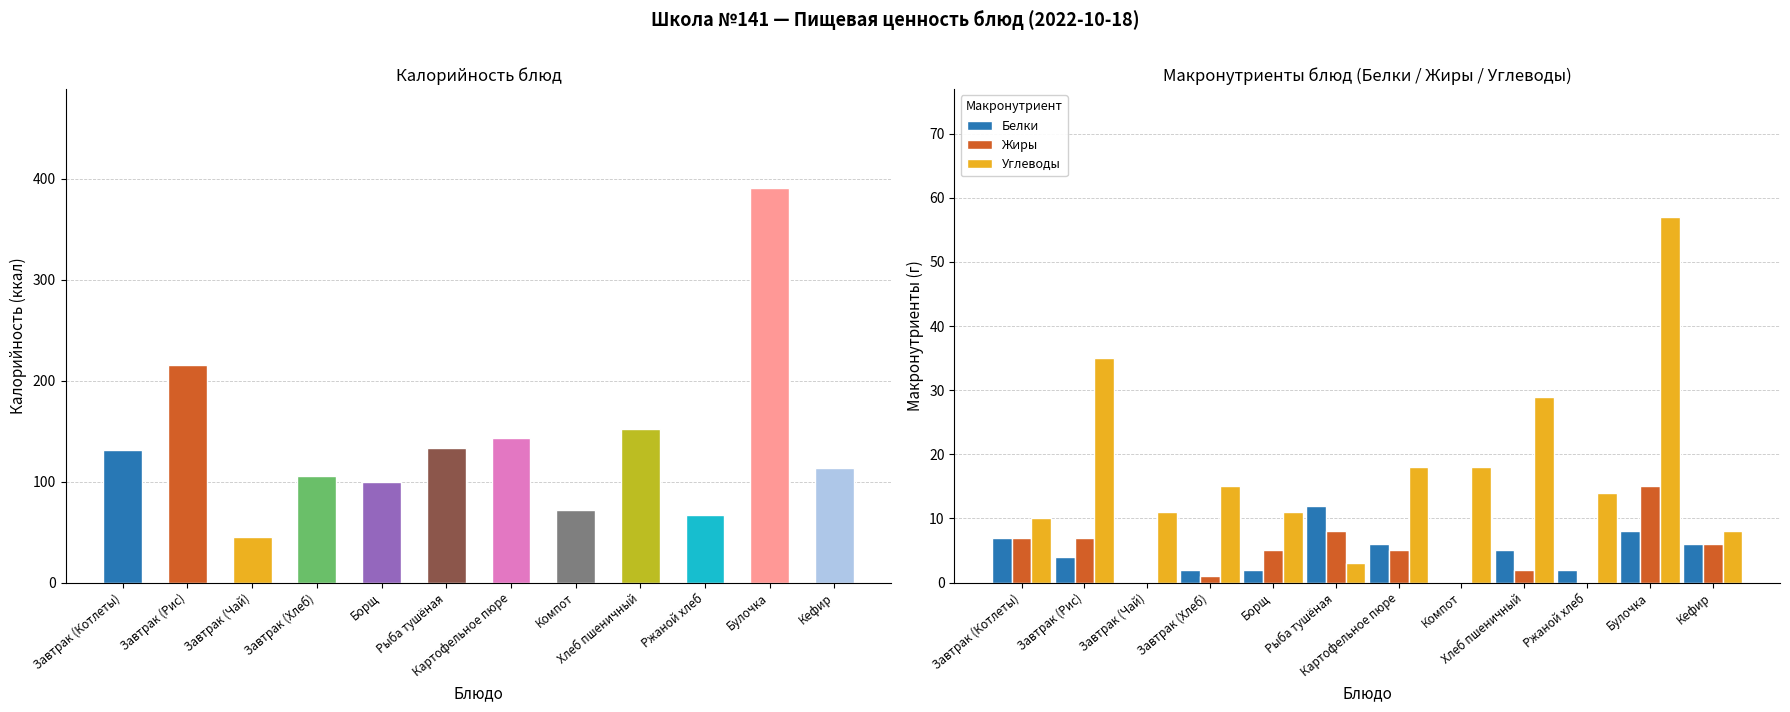

How many data points does each series have?

12